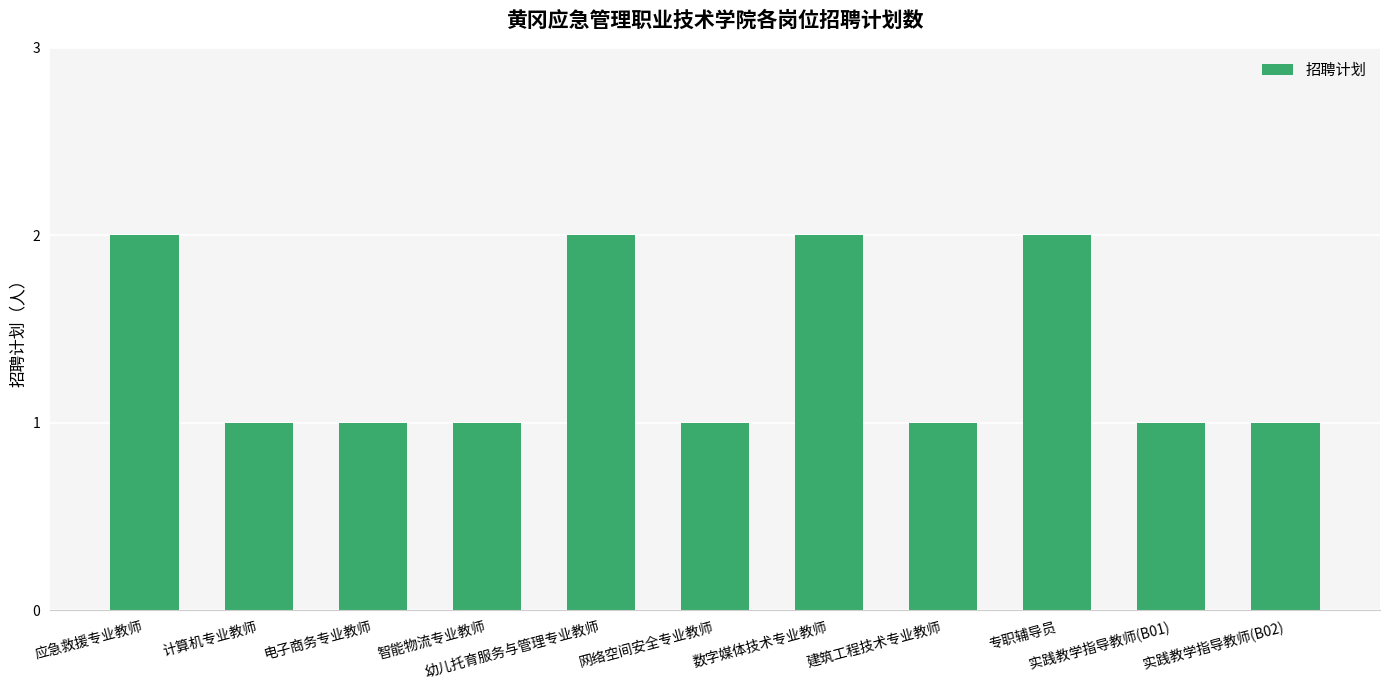

What is the average value?

1